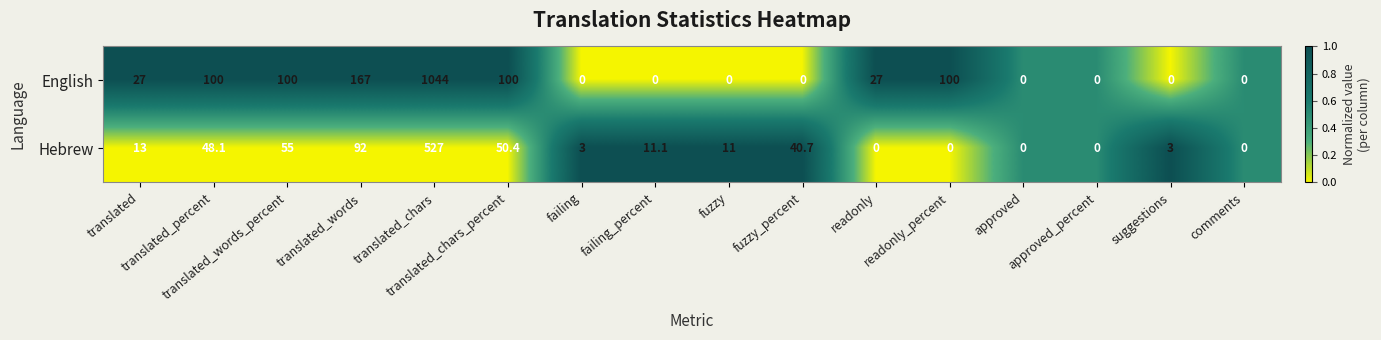

Rank the series at readonly_percent from highest to lowest value.

English, Hebrew